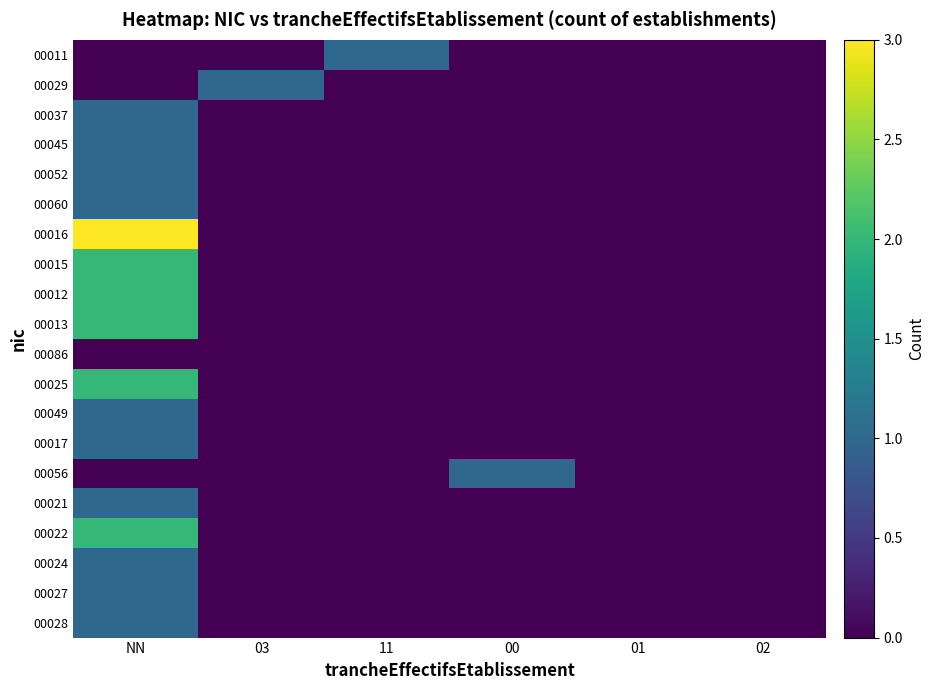

Which series changed the most between 11 and 01?

00011